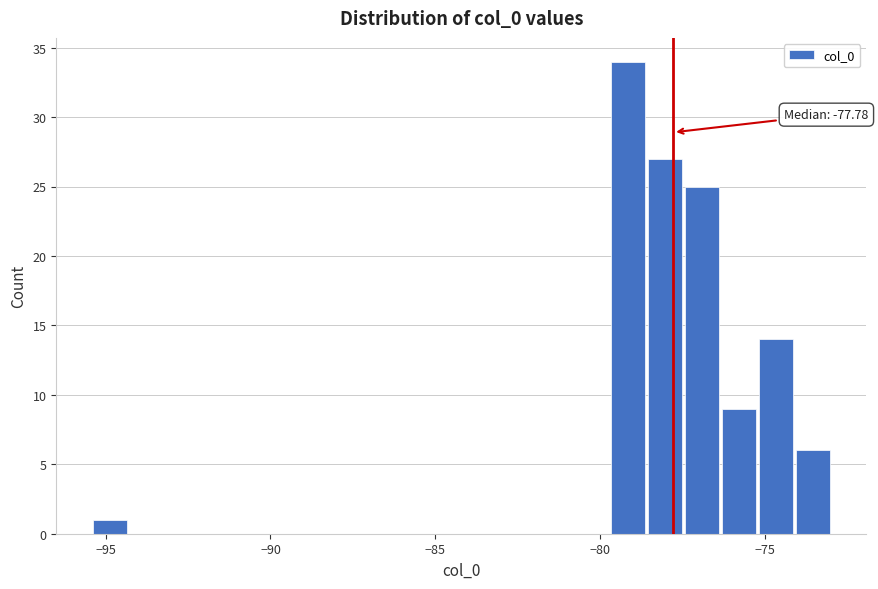

Around what value on the x-axis is the tallest bar? Give the approximate position of its centre, as read against the axis.

-79.0